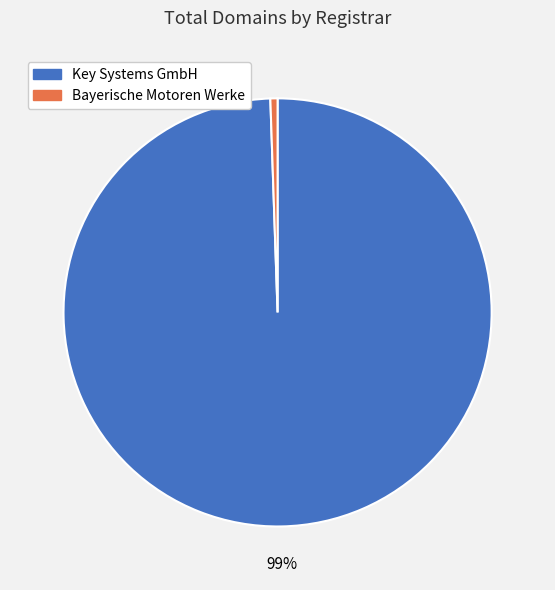

Combined, do Bayerische Motoren Werke and Key Systems GmbH account for over 50%?

Yes